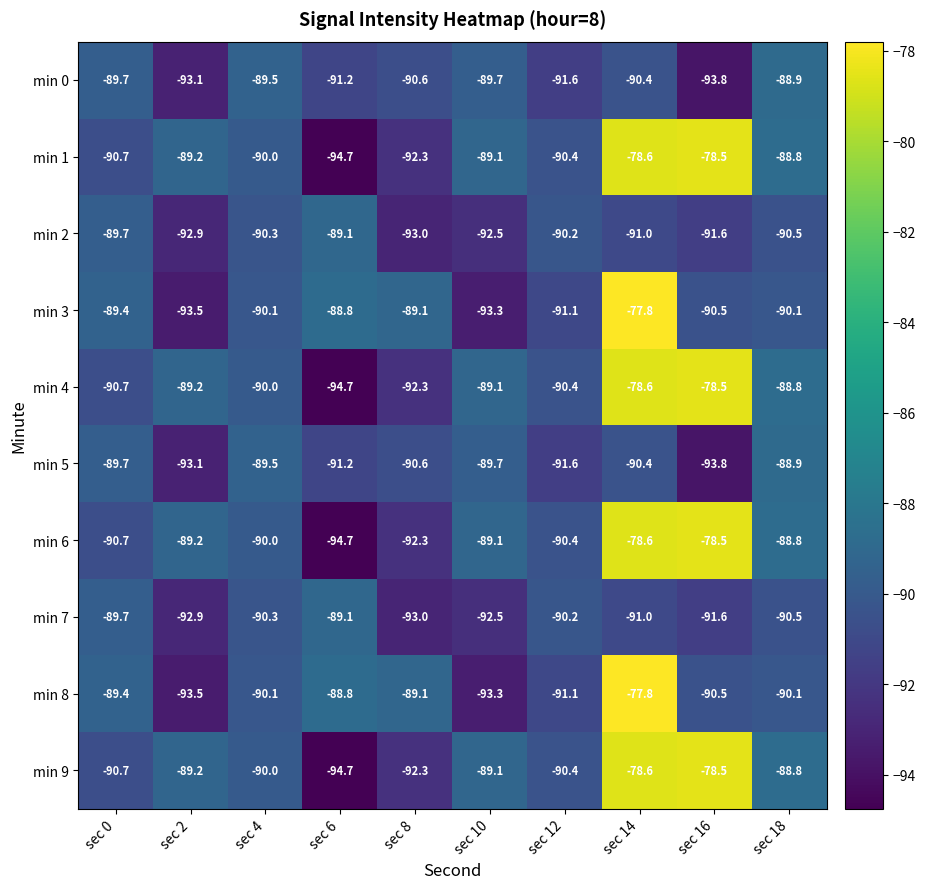

How many values in the min 2 series exceed -90?

2